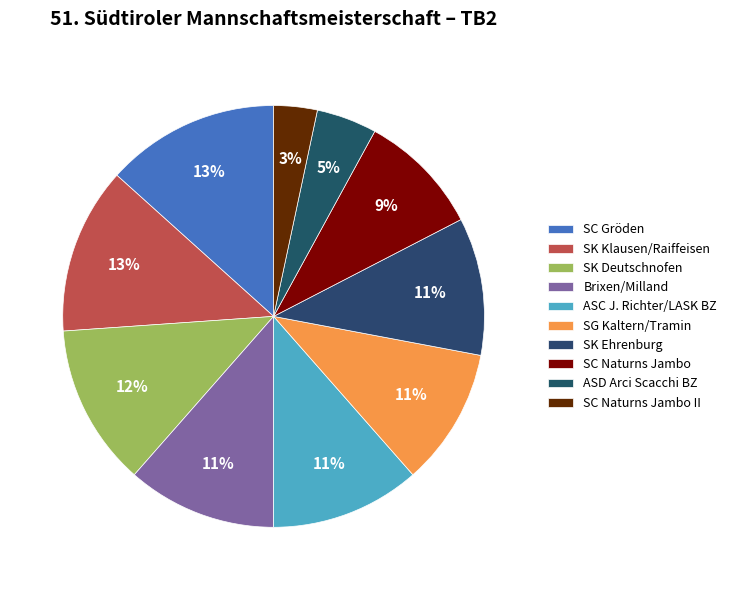

Approximately how many times larger is the value at SC Naturns Jambo compared to SG Kaltern/Tramin?

0.9